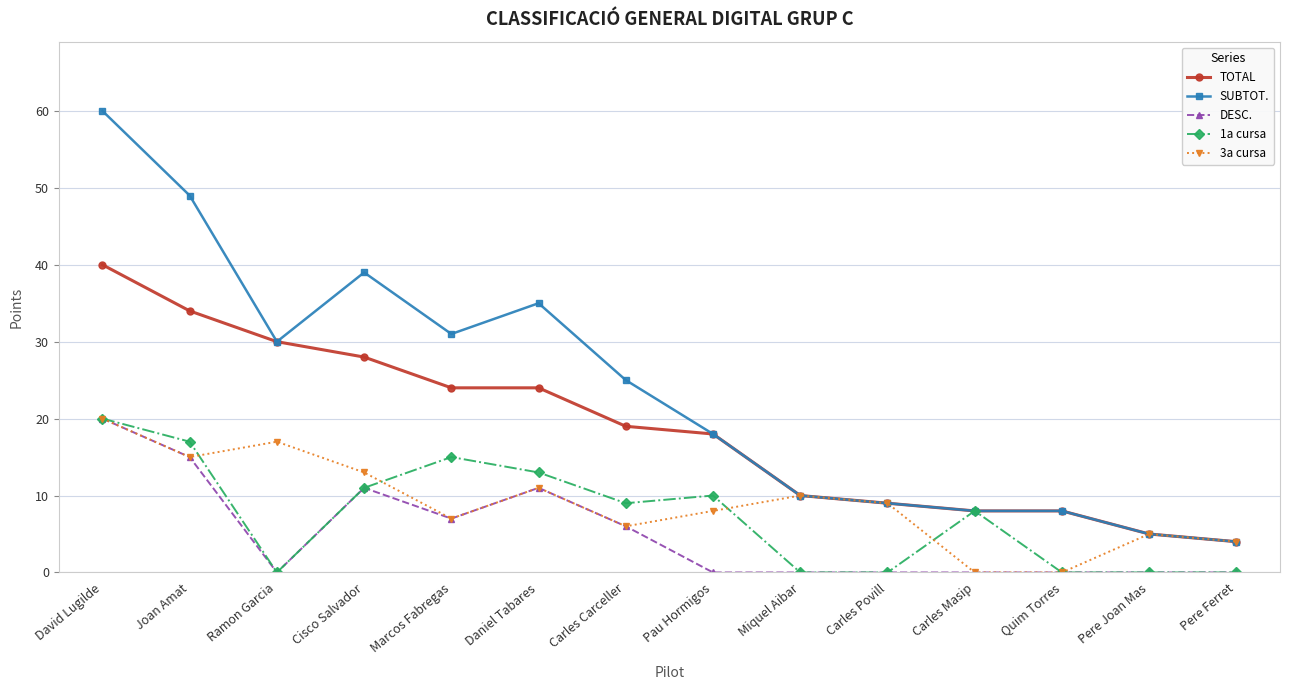

Which category has the highest value across all series?

David Lugilde